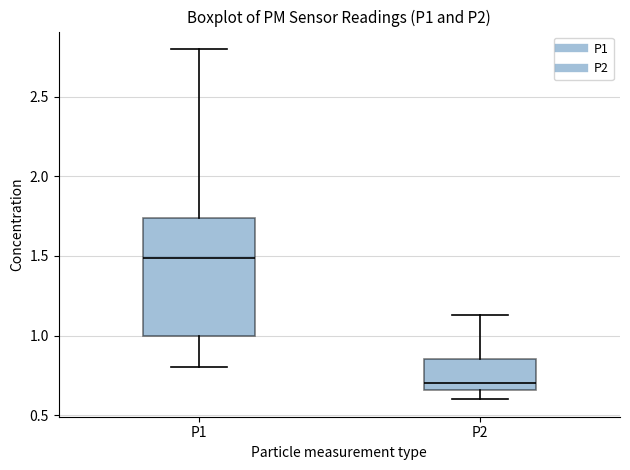

Which box's median line is the highest?

P1